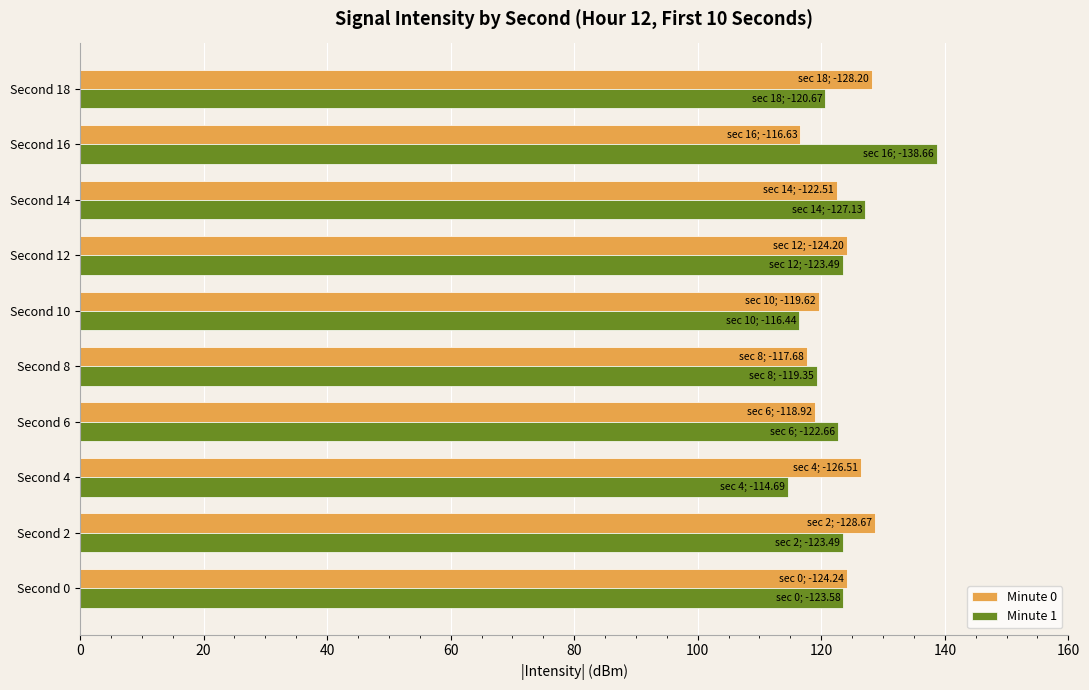

The Minute 0 series shows 222.6 at Second 4. True or false?

False